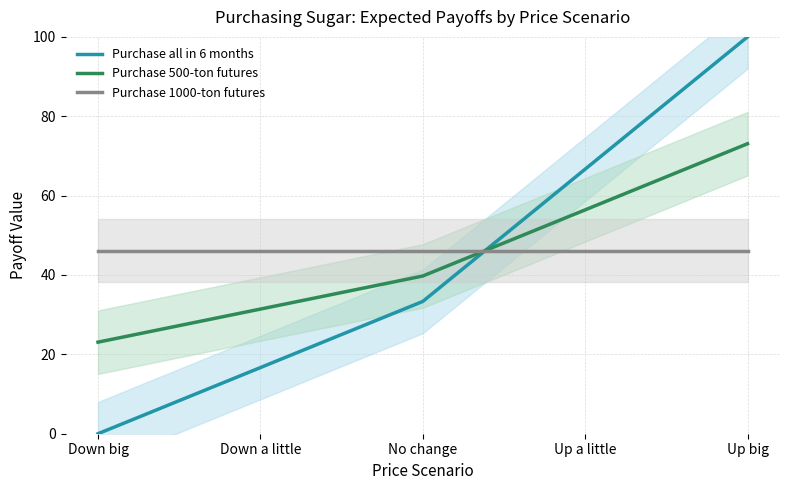

Does the chart display data point markers on the line(s)?

No